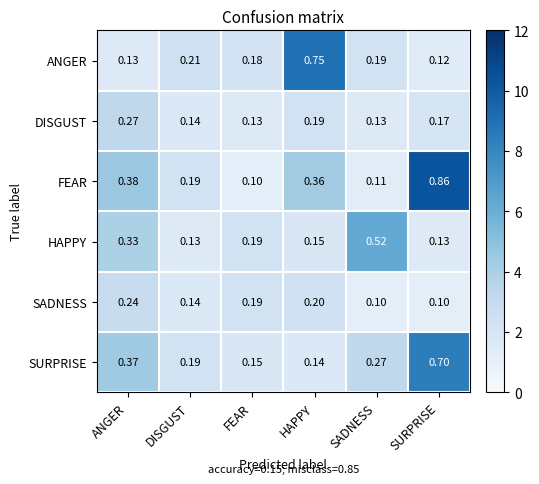

Which series has the largest range (max minus min)?

FEAR